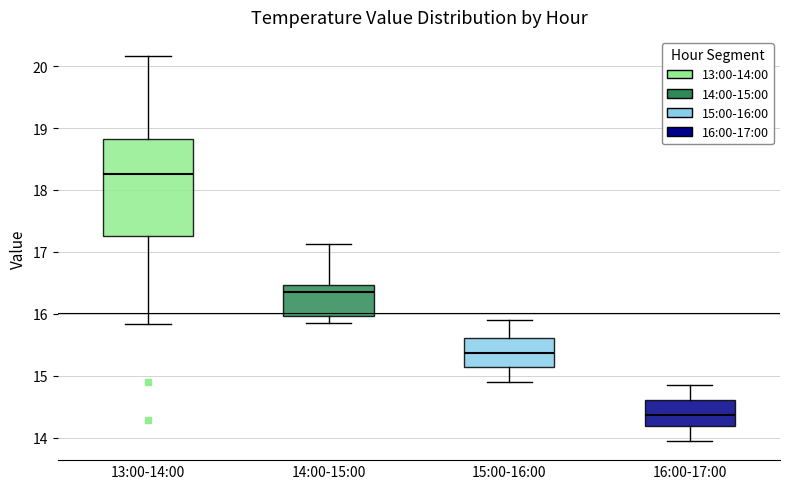

Comparing the boxes themselves (not the whiskers), which one is the tallest?

13:00-14:00